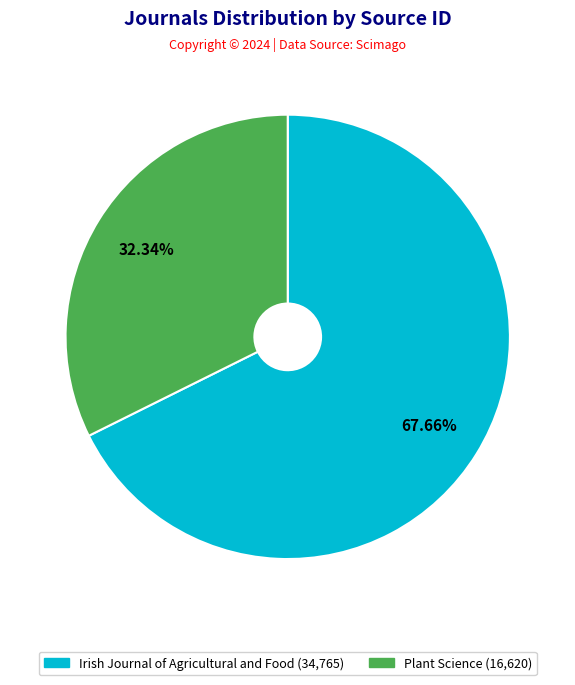

What portion of the pie excludes Plant Science?

67.7%